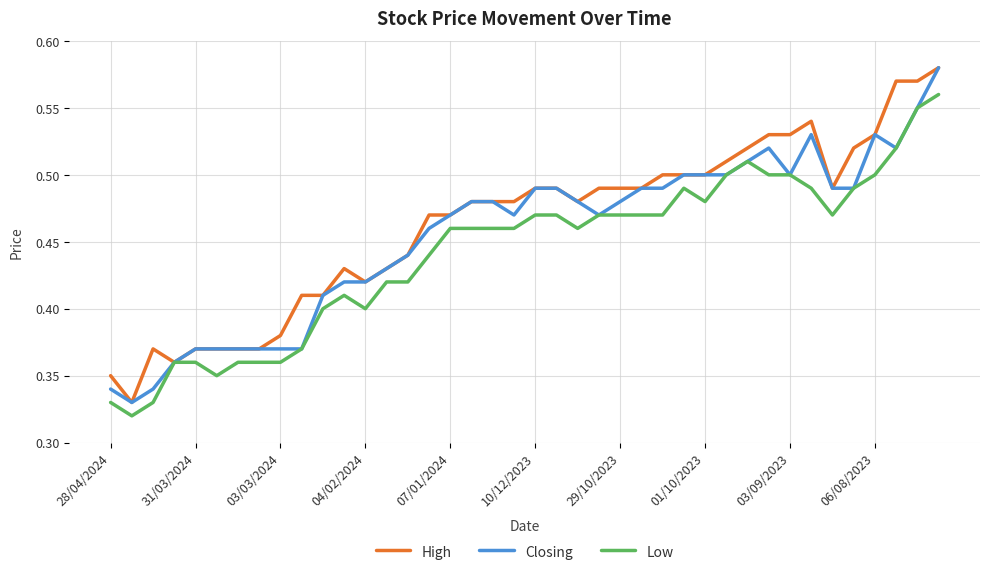

Does the chart have visible grid lines?

Yes